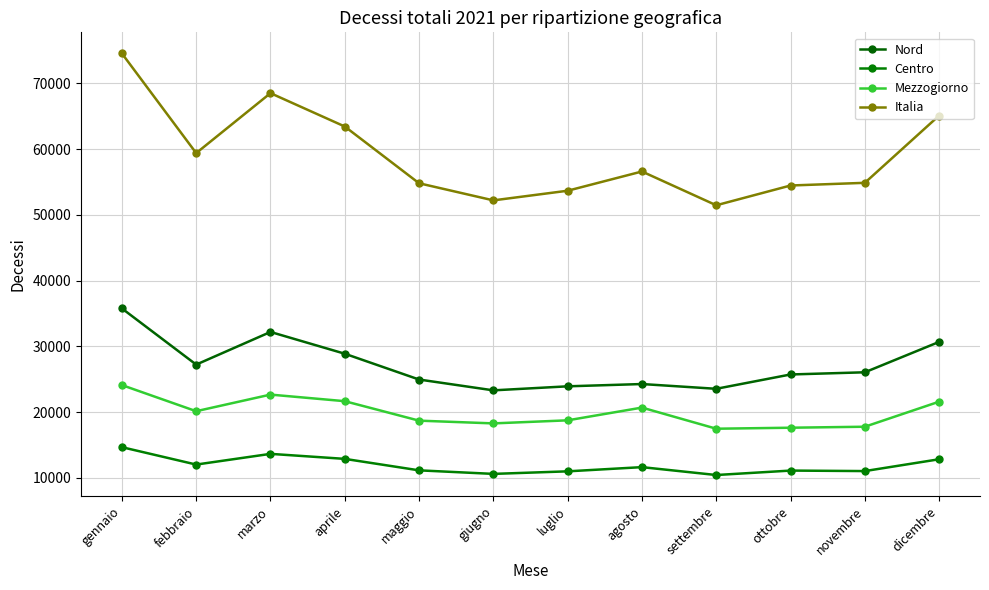

How many lines are shown in the chart?

4